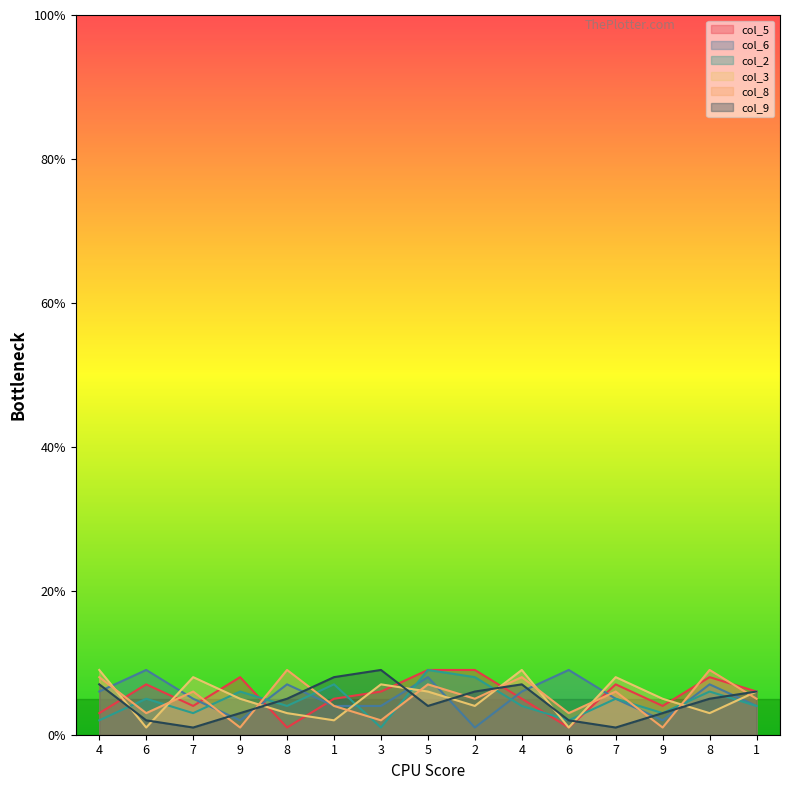

What is the total value across all series at 2?

33